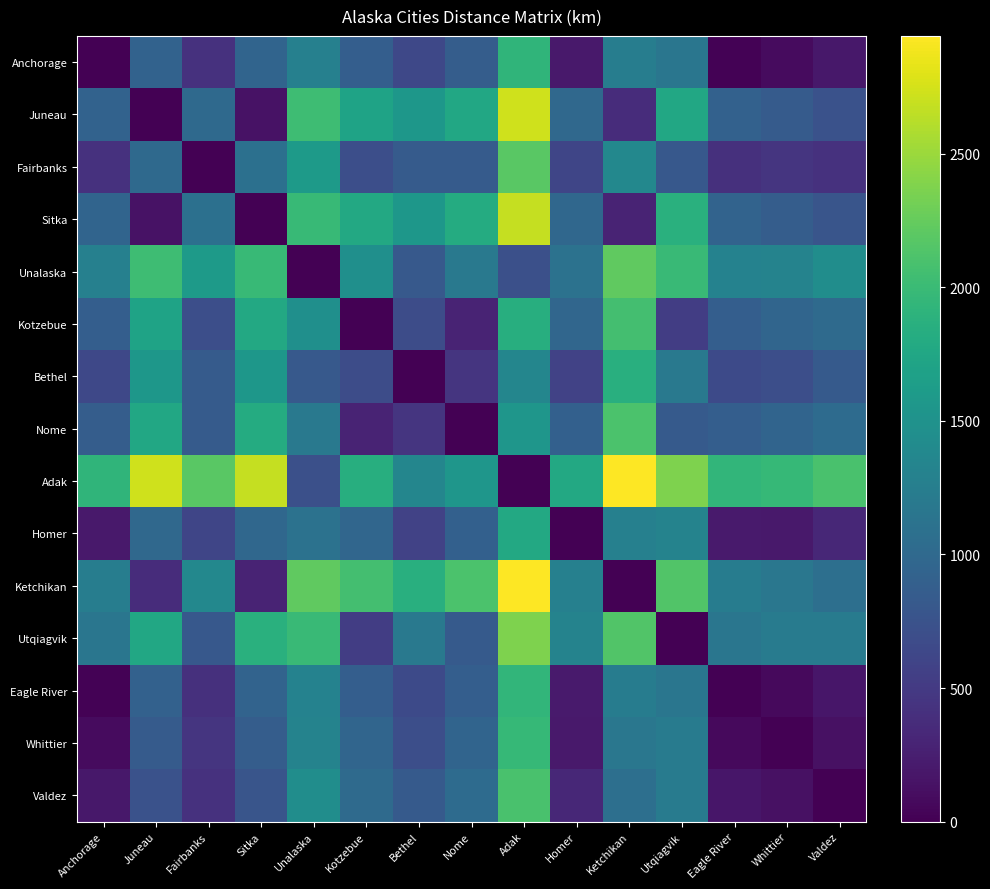

Reading left to right, what are all the values shown in this chart?

Anchorage: Anchorage=0	Juneau=923	Fairbanks=417	Sitka=948	Unalaska=1279	Kotzebue=881	Bethel=640	Nome=865	Adak=1921	Homer=197	Ketchikan=1245	Utqiagvik=1160	Eagle River=21	Whittier=82	Valdez=190
Juneau: Anchorage=923	Juneau=0	Fairbanks=1008	Sitka=149	Unalaska=2031	Kotzebue=1707	Bethel=1554	Nome=1765	Adak=2732	Homer=990	Ketchikan=370	Utqiagvik=1769	Eagle River=908	Whittier=848	Valdez=738
Fairbanks: Anchorage=417	Juneau=1008	Fairbanks=0	Sitka=1090	Unalaska=1608	Kotzebue=712	Bethel=841	Nome=840	Adak=2186	Homer=610	Ketchikan=1374	Utqiagvik=809	Eagle River=403	Whittier=455	Valdez=418
Sitka: Anchorage=948	Juneau=149	Fairbanks=1090	Sitka=0	Unalaska=1980	Kotzebue=1772	Bethel=1561	Nome=1807	Adak=2688	Homer=986	Ketchikan=297	Utqiagvik=1871	Eagle River=936	Whittier=869	Valdez=774
Unalaska: Anchorage=1279	Juneau=2031	Fairbanks=1608	Sitka=1980	Unalaska=0	Kotzebue=1464	Bethel=821	Nome=1184	Adak=714	Homer=1113	Ketchikan=2229	Utqiagvik=1995	Eagle River=1300	Whittier=1311	Valdez=1442
Kotzebue: Anchorage=881	Juneau=1707	Fairbanks=712	Sitka=1772	Unalaska=1464	Kotzebue=0	Bethel=680	Nome=296	Adak=1842	Homer=975	Ketchikan=2065	Utqiagvik=540	Eagle River=884	Whittier=960	Valdez=1014
Bethel: Anchorage=640	Juneau=1554	Fairbanks=841	Sitka=1561	Unalaska=821	Kotzebue=680	Bethel=0	Nome=453	Adak=1346	Homer=578	Ketchikan=1853	Utqiagvik=1188	Eagle River=658	Whittier=709	Valdez=831
Nome: Anchorage=865	Juneau=1765	Fairbanks=840	Sitka=1807	Unalaska=1184	Kotzebue=296	Bethel=453	Nome=0	Adak=1547	Homer=899	Ketchikan=2104	Utqiagvik=835	Eagle River=874	Whittier=946	Valdez=1034
Adak: Anchorage=1921	Juneau=2732	Fairbanks=2186	Sitka=2688	Unalaska=714	Kotzebue=1842	Bethel=1346	Nome=1547	Adak=0	Homer=1778	Ketchikan=2942	Utqiagvik=2376	Eagle River=1942	Whittier=1967	Valdez=2099
Homer: Anchorage=197	Juneau=990	Fairbanks=610	Sitka=986	Unalaska=1113	Kotzebue=975	Bethel=578	Nome=899	Adak=1778	Homer=0	Ketchikan=1276	Utqiagvik=1317	Eagle River=215	Whittier=202	Valdez=330
Ketchikan: Anchorage=1245	Juneau=370	Fairbanks=1374	Sitka=297	Unalaska=2229	Kotzebue=2065	Bethel=1853	Nome=2104	Adak=2942	Homer=1276	Ketchikan=0	Utqiagvik=2138	Eagle River=1233	Whittier=1165	Valdez=1071
Utqiagvik: Anchorage=1160	Juneau=1769	Fairbanks=809	Sitka=1871	Unalaska=1995	Kotzebue=540	Bethel=1188	Nome=835	Adak=2376	Homer=1317	Ketchikan=2138	Utqiagvik=0	Eagle River=1154	Whittier=1223	Valdez=1219
Eagle River: Anchorage=21	Juneau=908	Fairbanks=403	Sitka=936	Unalaska=1300	Kotzebue=884	Bethel=658	Nome=874	Adak=1942	Homer=215	Ketchikan=1233	Utqiagvik=1154	Eagle River=0	Whittier=77	Valdez=173
Whittier: Anchorage=82	Juneau=848	Fairbanks=455	Sitka=869	Unalaska=1311	Kotzebue=960	Bethel=709	Nome=946	Adak=1967	Homer=202	Ketchikan=1165	Utqiagvik=1223	Eagle River=77	Whittier=0	Valdez=132
Valdez: Anchorage=190	Juneau=738	Fairbanks=418	Sitka=774	Unalaska=1442	Kotzebue=1014	Bethel=831	Nome=1034	Adak=2099	Homer=330	Ketchikan=1071	Utqiagvik=1219	Eagle River=173	Whittier=132	Valdez=0